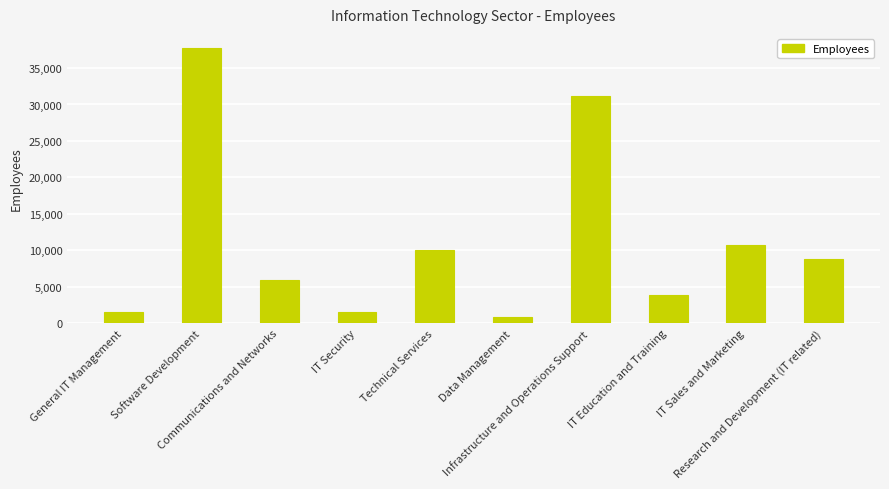

What is the change in value from General IT Management to Data Management?

-703